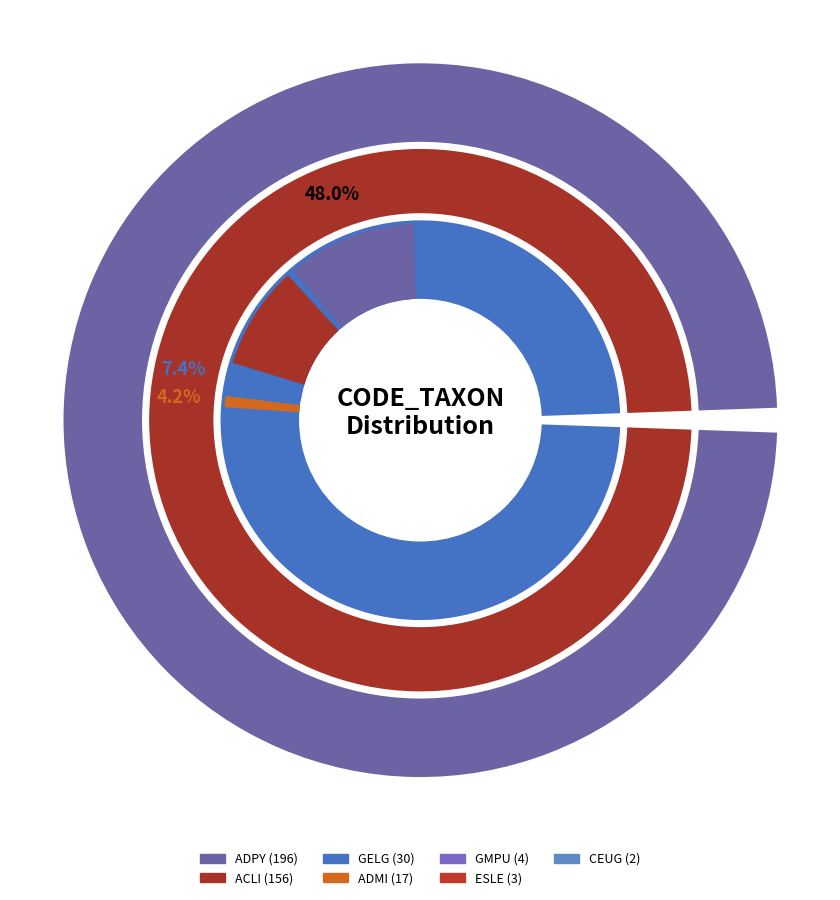

What is the largest slice in the pie chart?

ADPY